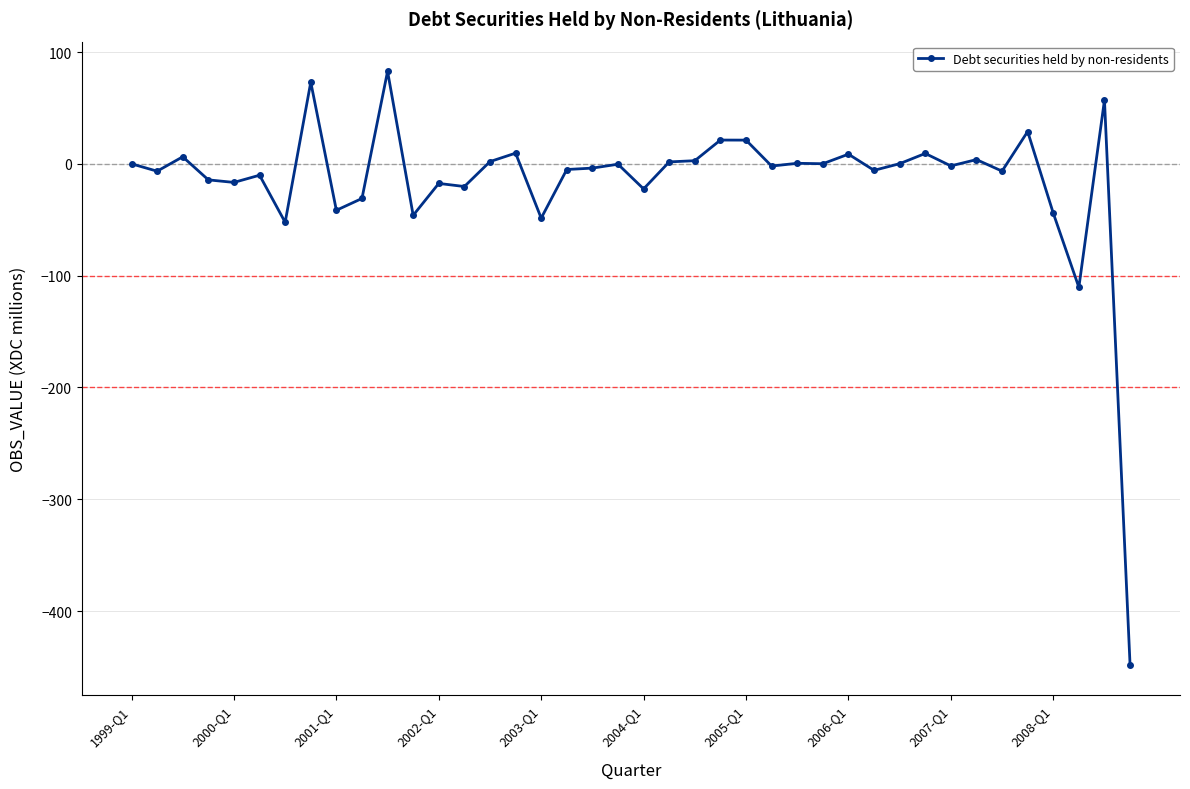

True or false: there are more than 1 points higher than both neighbors.

True